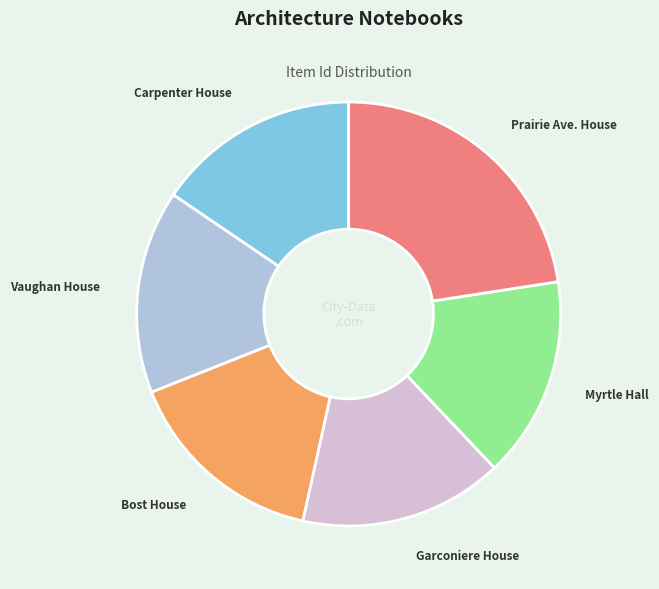

Which has a higher value, Prairie Ave. House or Vaughan House?

Prairie Ave. House